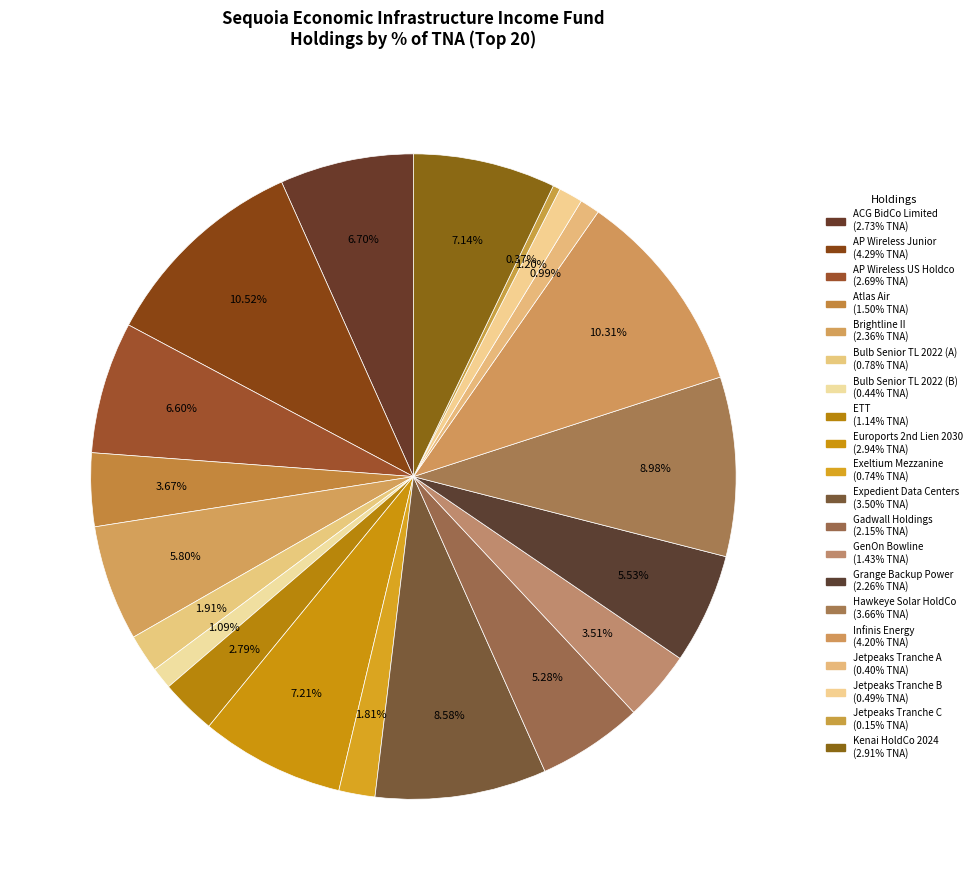

To the nearest percent, what is the average slice percentage?

5%